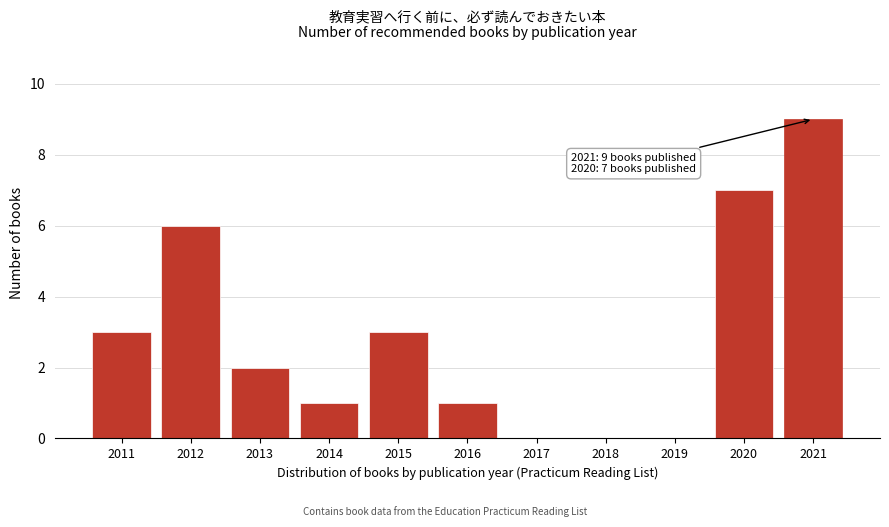

Reading left to right, list all the values displayed in this chart.

2011=3	2012=6	2013=2	2014=1	2015=3	2016=1	2017=0	2018=0	2019=0	2020=7	2021=9